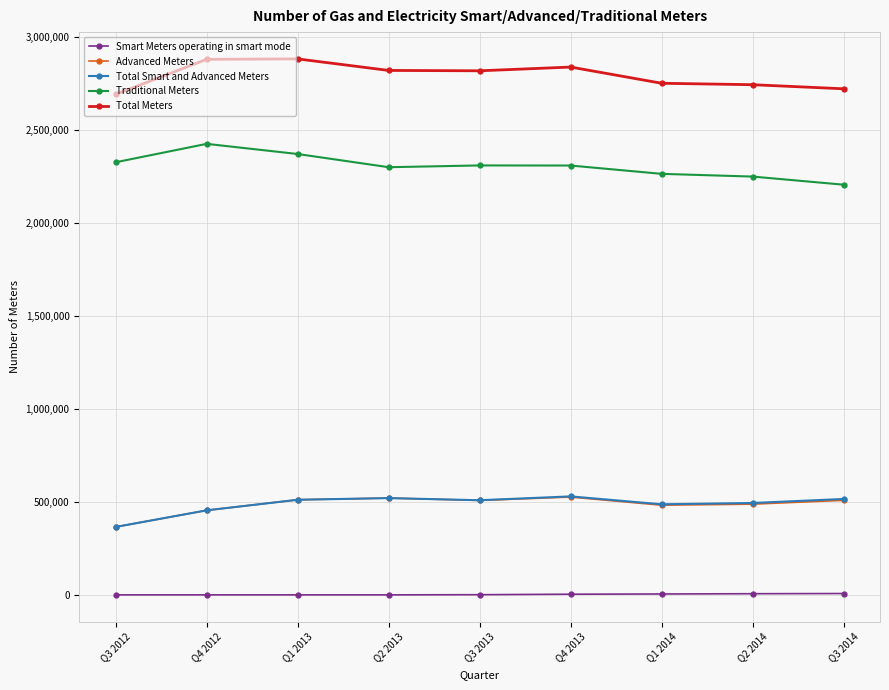

What is the highest value of the Smart Meters operating in smart mode series?

7211